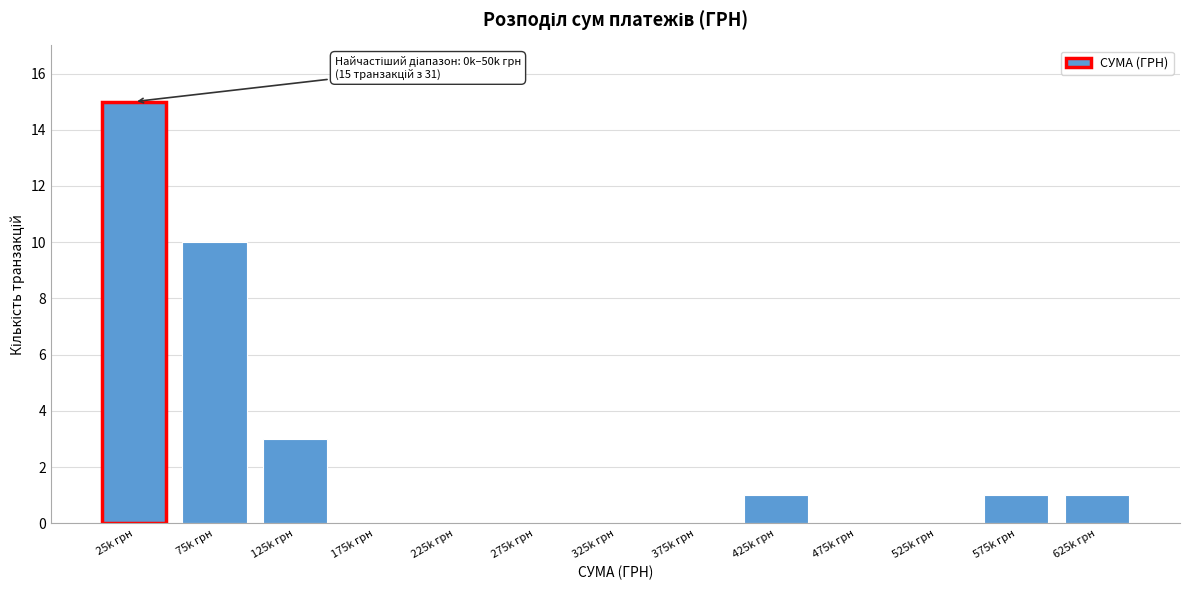

Reading right to left, extract all data points from this chart.

625k грн=1	575k грн=1	525k грн=0	475k грн=0	425k грн=1	375k грн=0	325k грн=0	275k грн=0	225k грн=0	175k грн=0	125k грн=3	75k грн=10	25k грн=15